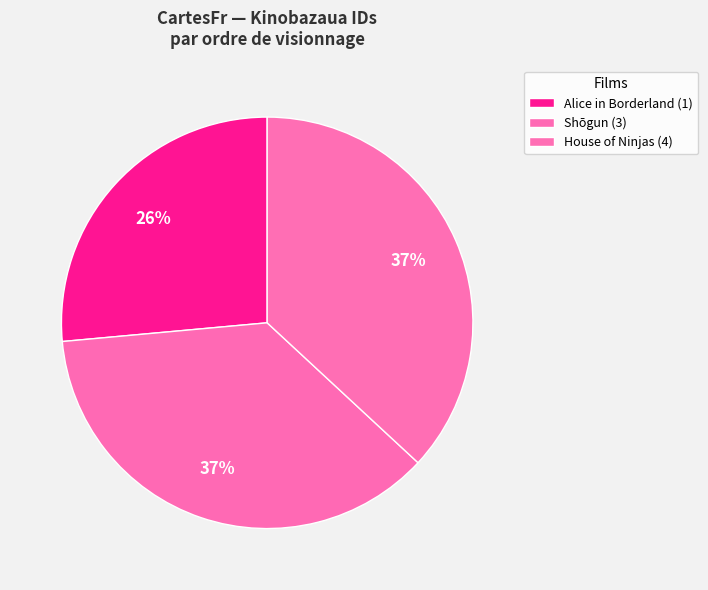

True or false: House of Ninjas (4) accounts for 37% of the total.

True